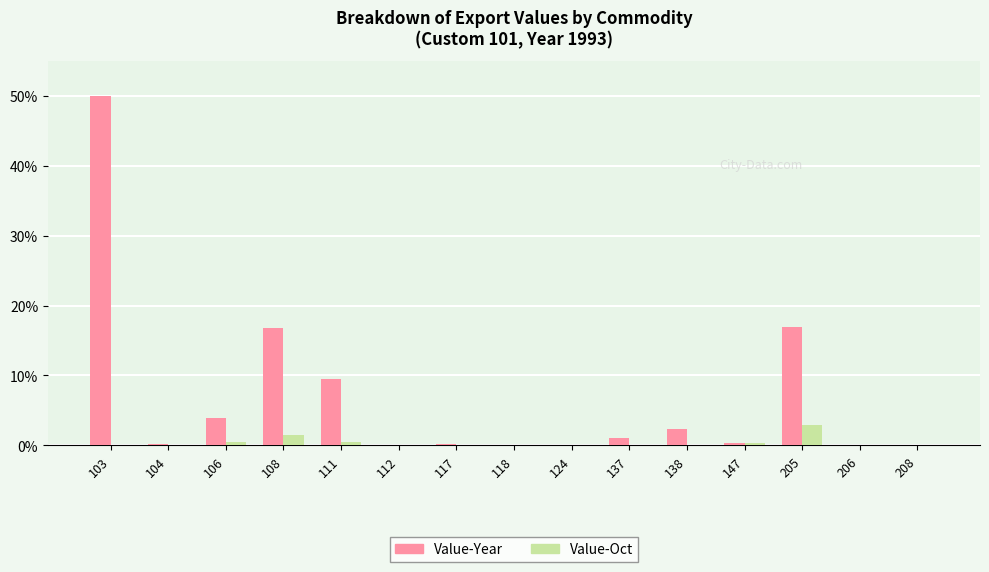

Between 104 and 205, which series saw the biggest shift?

Value-Year